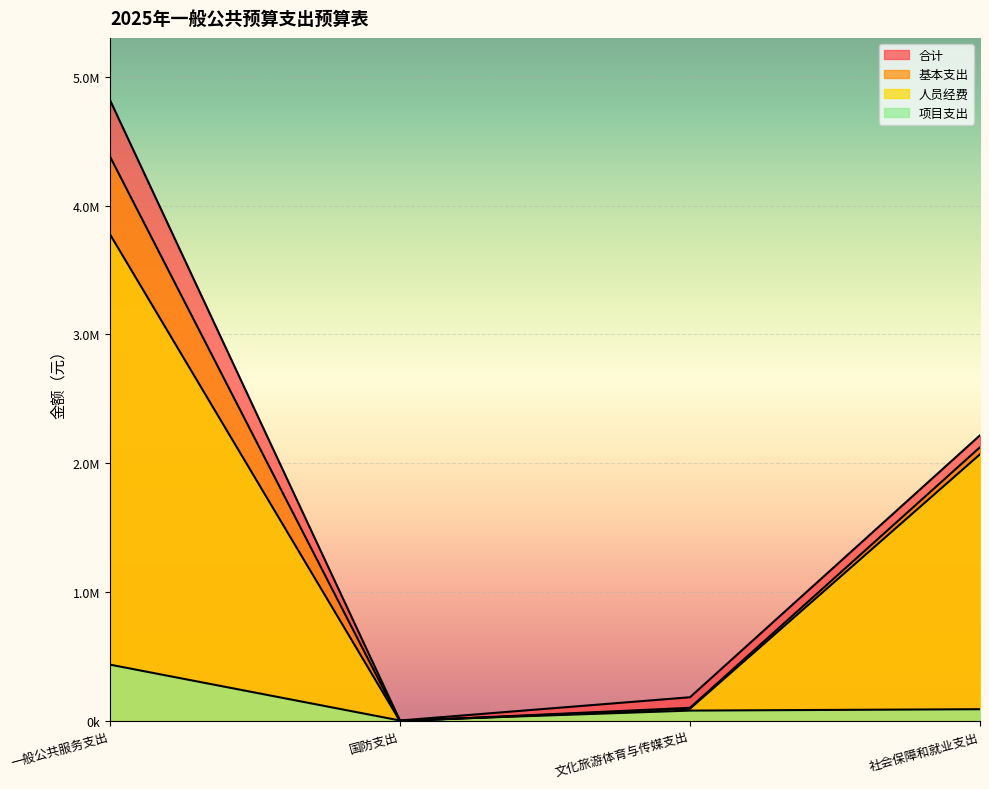

True or false: 人员经费 and 合计 intersect in this chart.

False